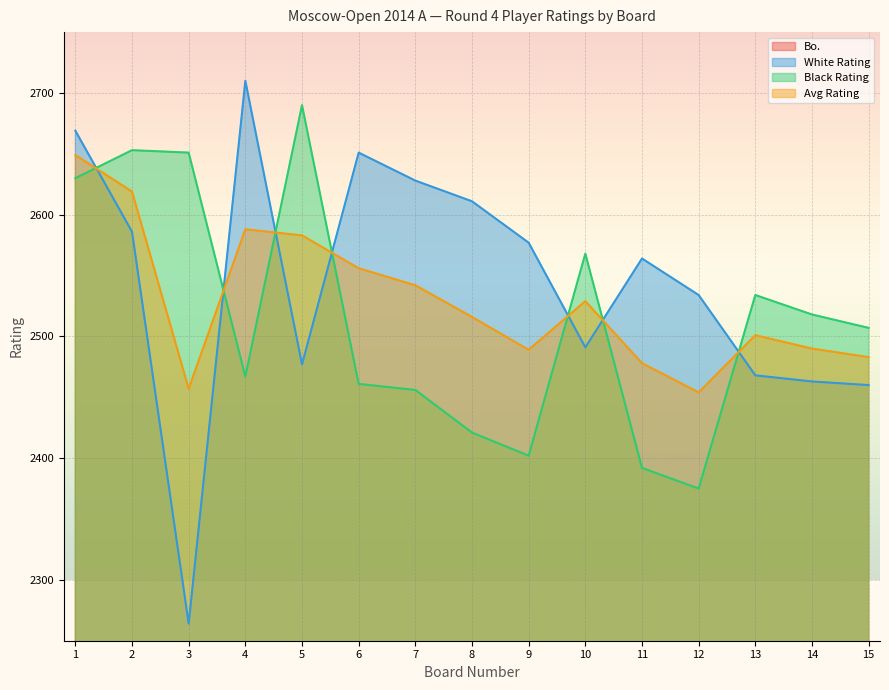

Which has a higher value, 7 or 10?

10